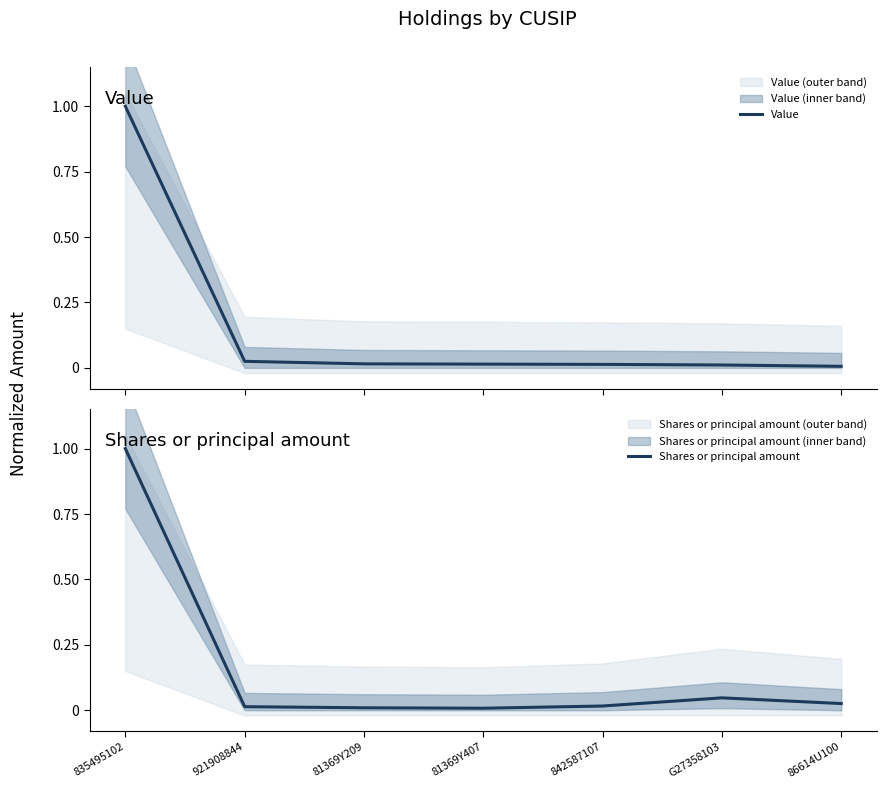

How many distinct data groups are displayed?

2